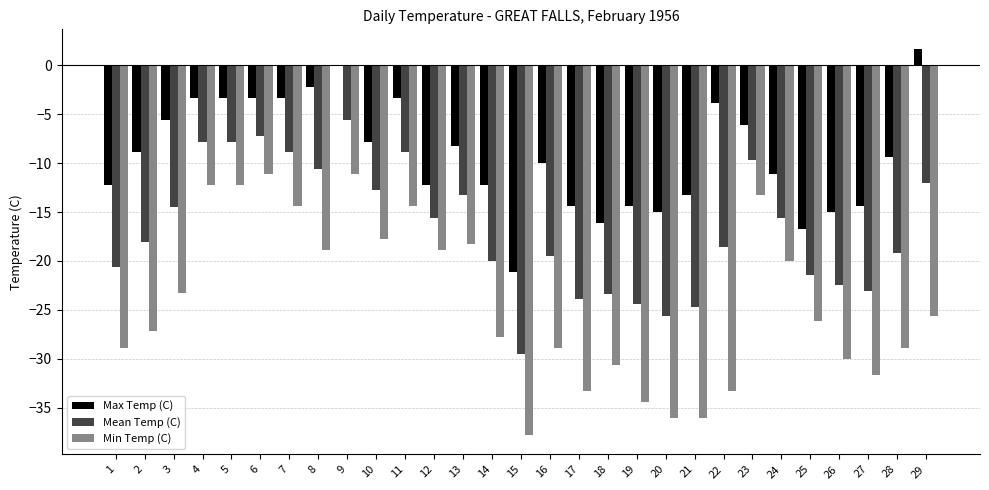

Which series has the widest spread of values?

Min Temp (C)